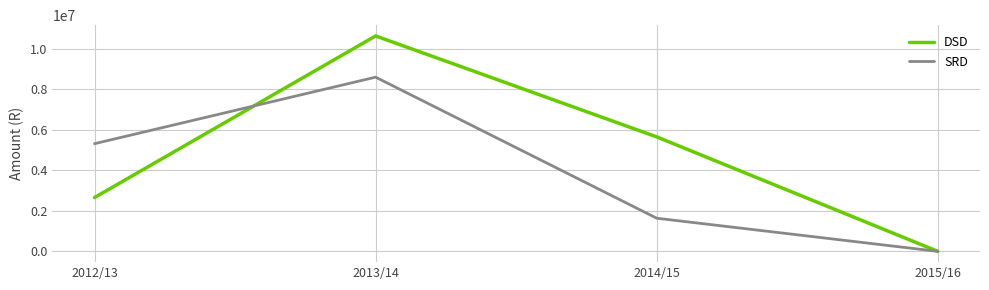

What position from the left is 2015/16?

4